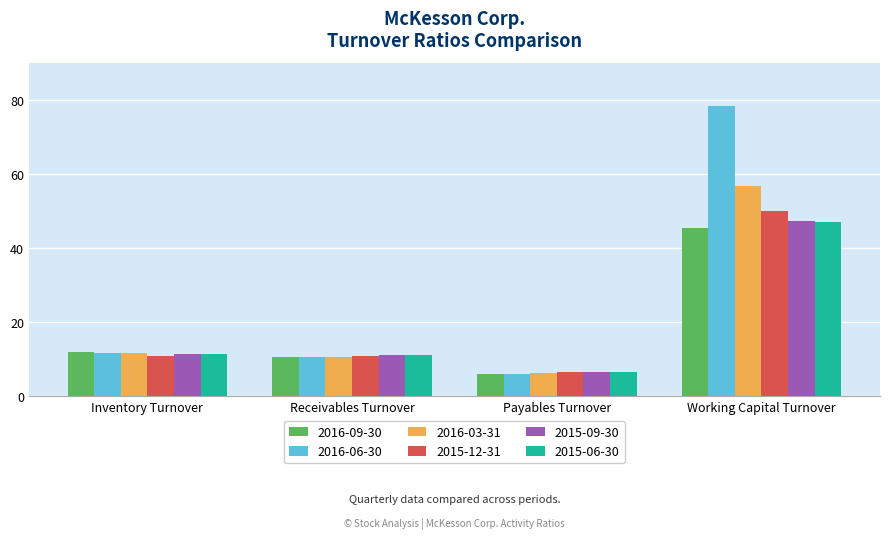

What is the difference between the maximum and minimum values in the 2016-09-30 series?

39.4